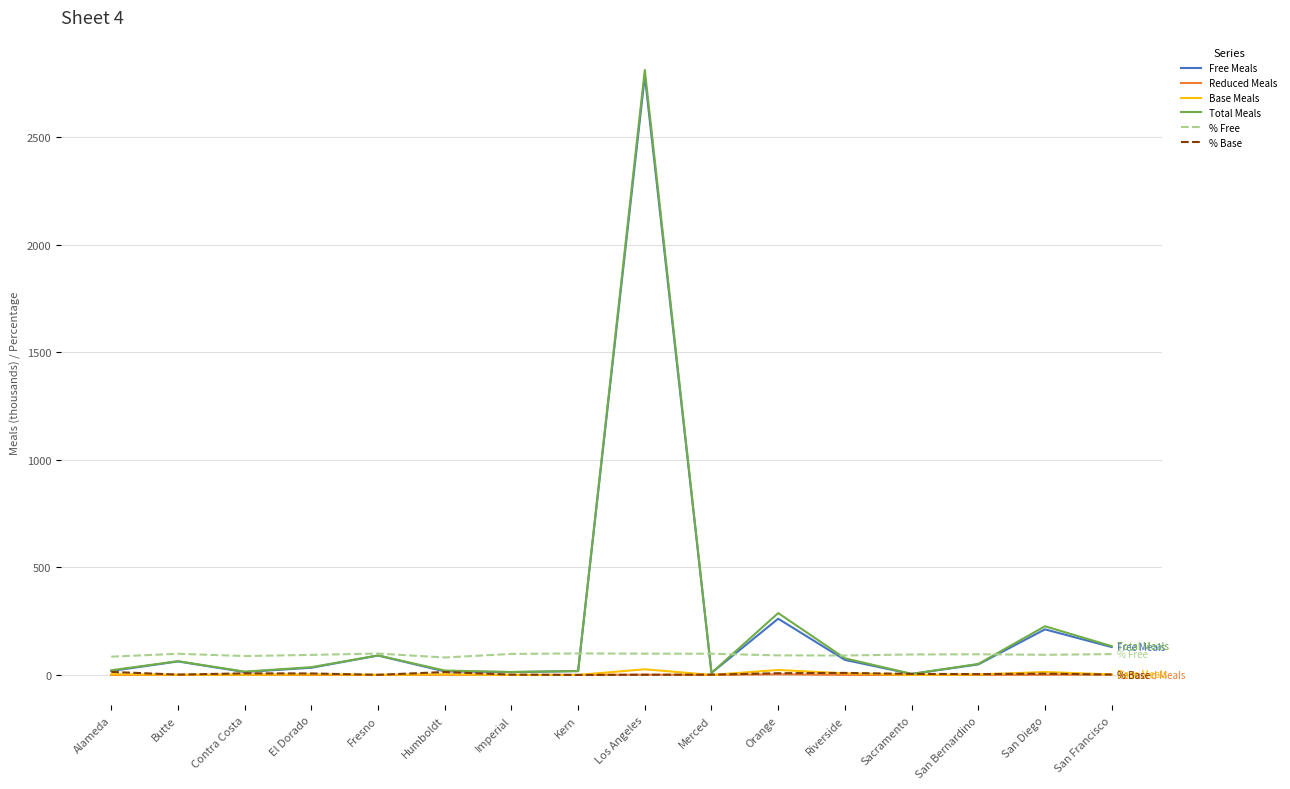

Where is Free Meals nearest to the value 1394?

Orange